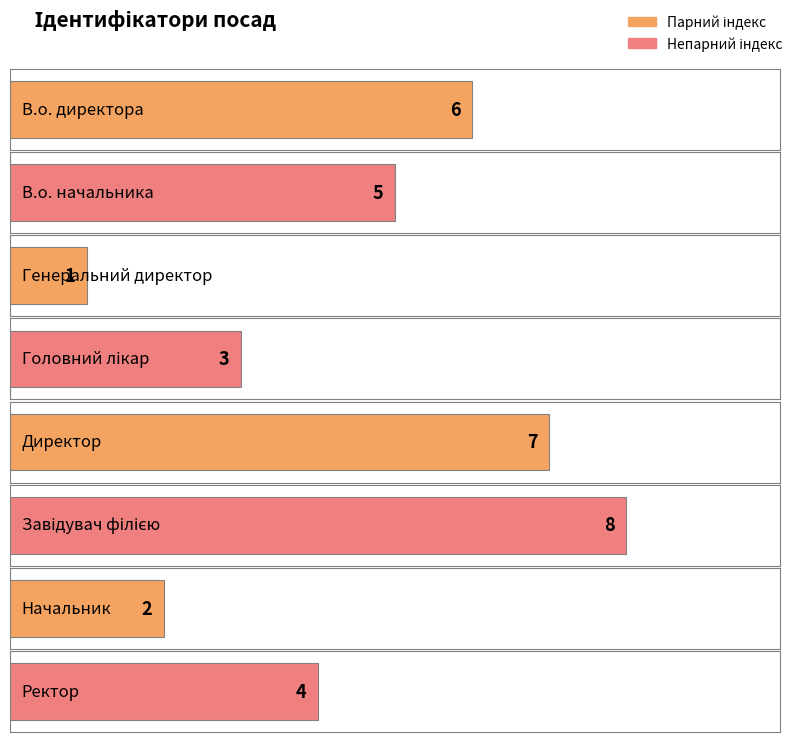

How many values exceed 5?

3